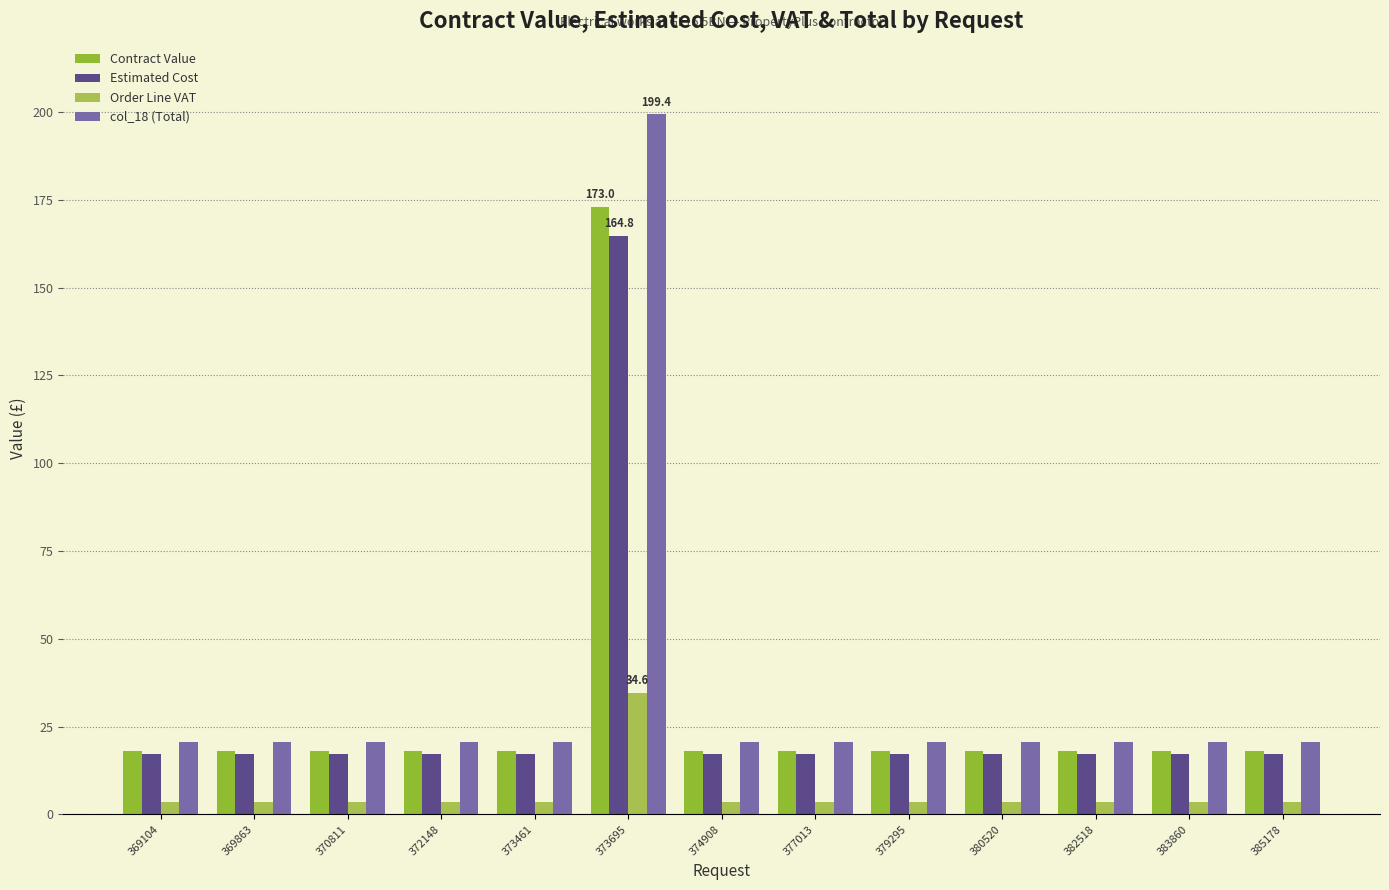

What is the difference between the maximum and second lowest values in the col_18 (Total) series?

178.7